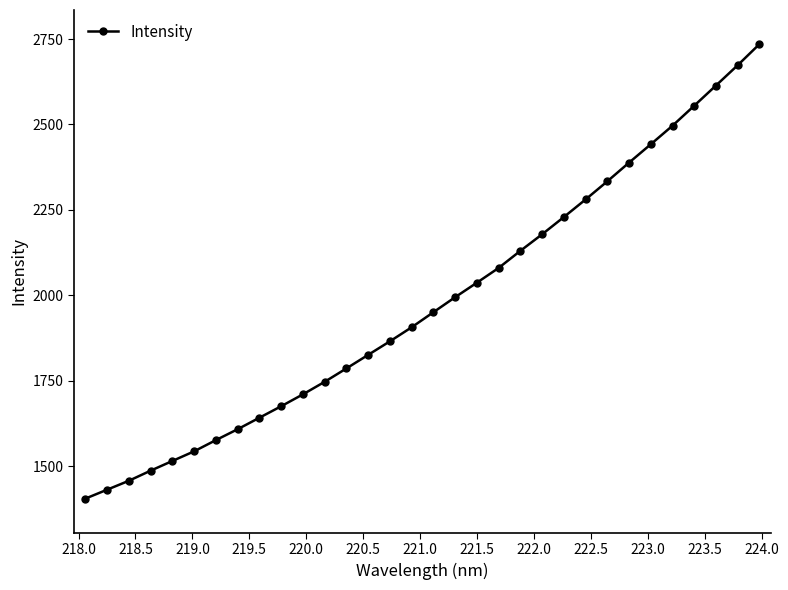

What is the value of the 5th point from the left?

1516.1